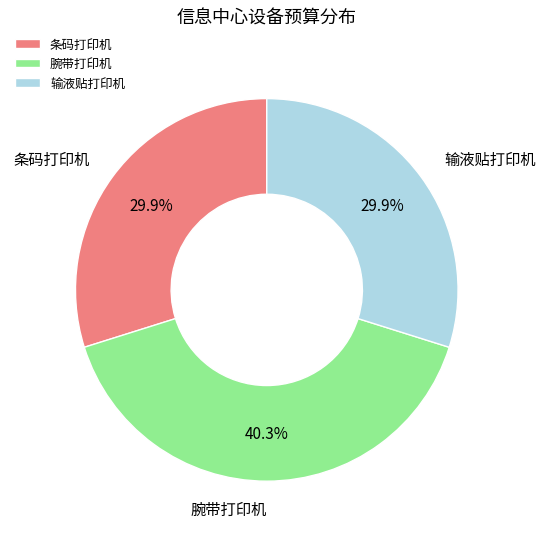

True or false: 腕带打印机 accounts for 40% of the total.

True